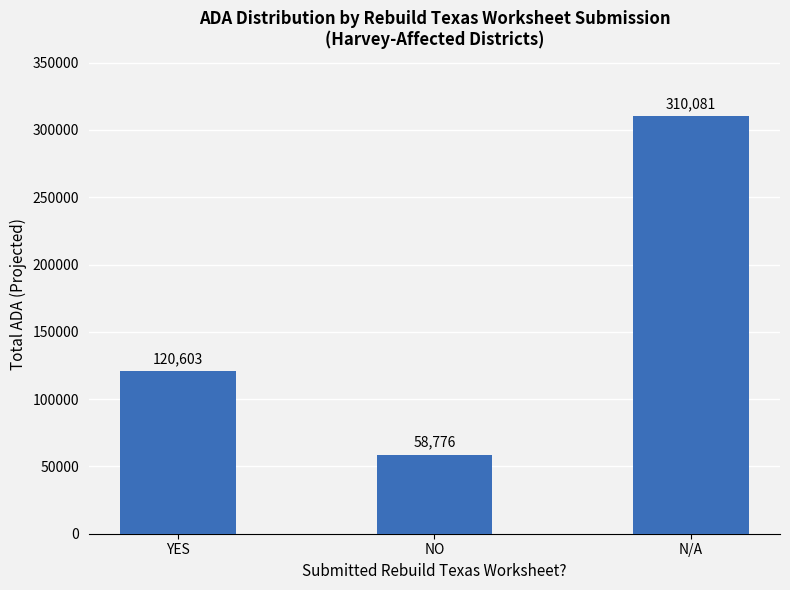

Rank the categories by value from lowest to highest.

NO, YES, N/A